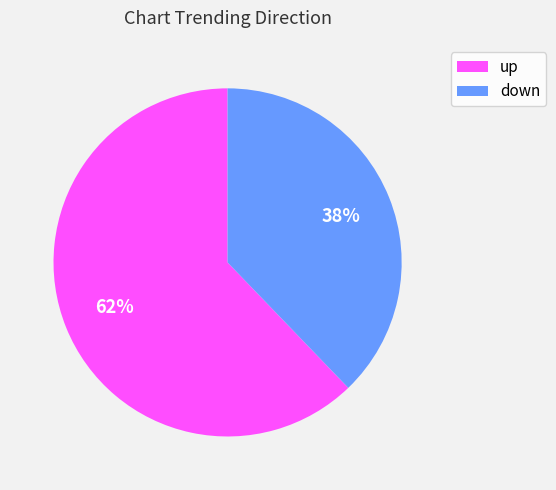

What percentage is the up slice, to the nearest percent?

62%